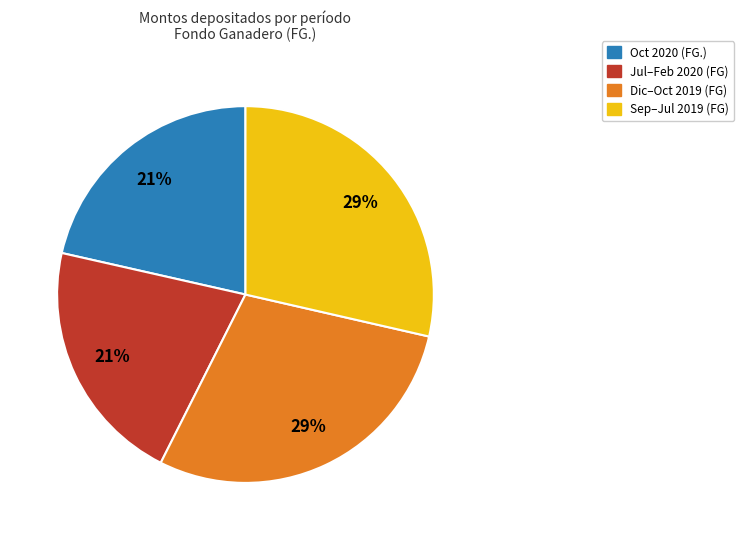

To the nearest percent, what is the average slice percentage?

25%